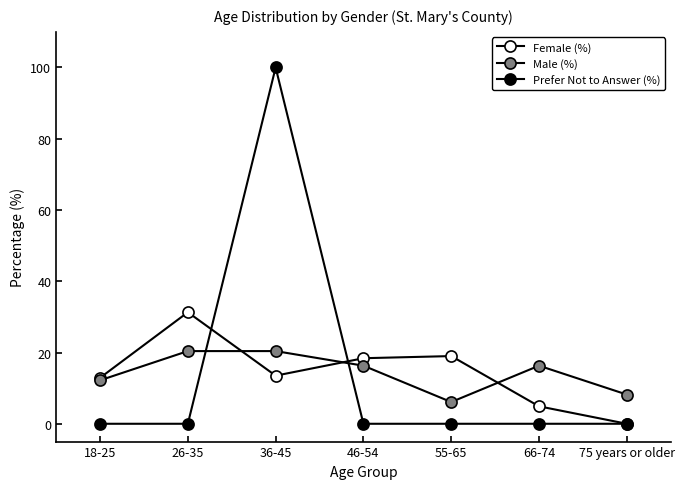

Is this an area chart (filled region under the line)?

No